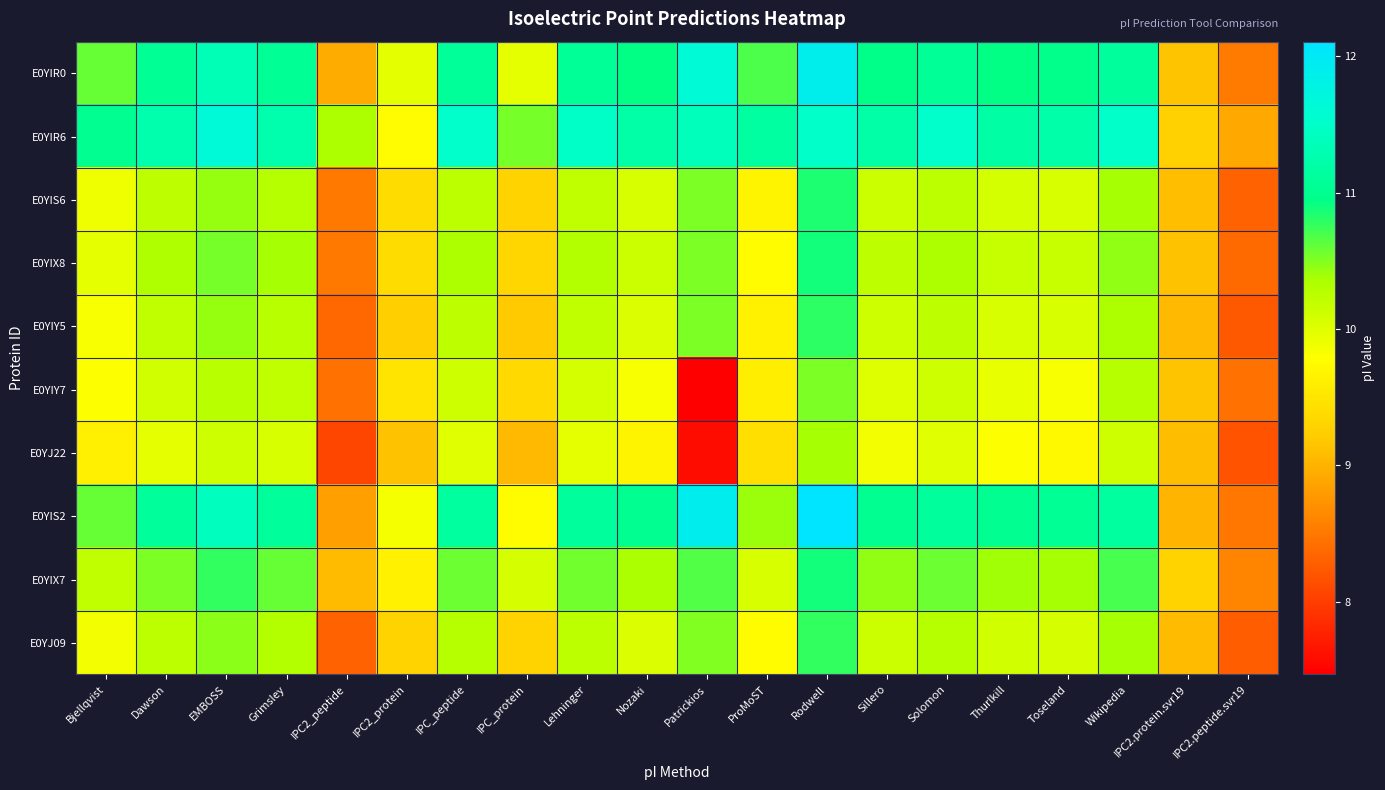

Rank the series at Lehninger from highest to lowest value.

E0YIR6, E0YIS2, E0YIR0, E0YIX7, E0YIX8, E0YJ09, E0YIS6, E0YIY5, E0YIY7, E0YJ22